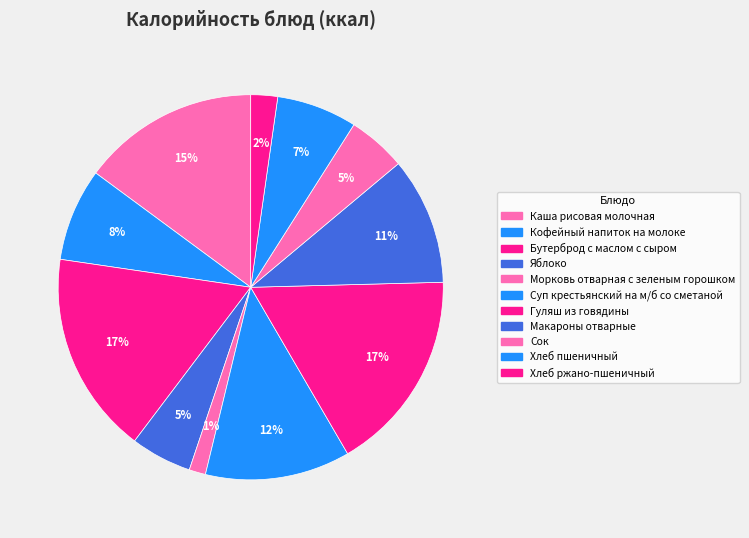

To the nearest percent, what percentage of the pie is Суп крестьянский на м/б со сметаной?

12%